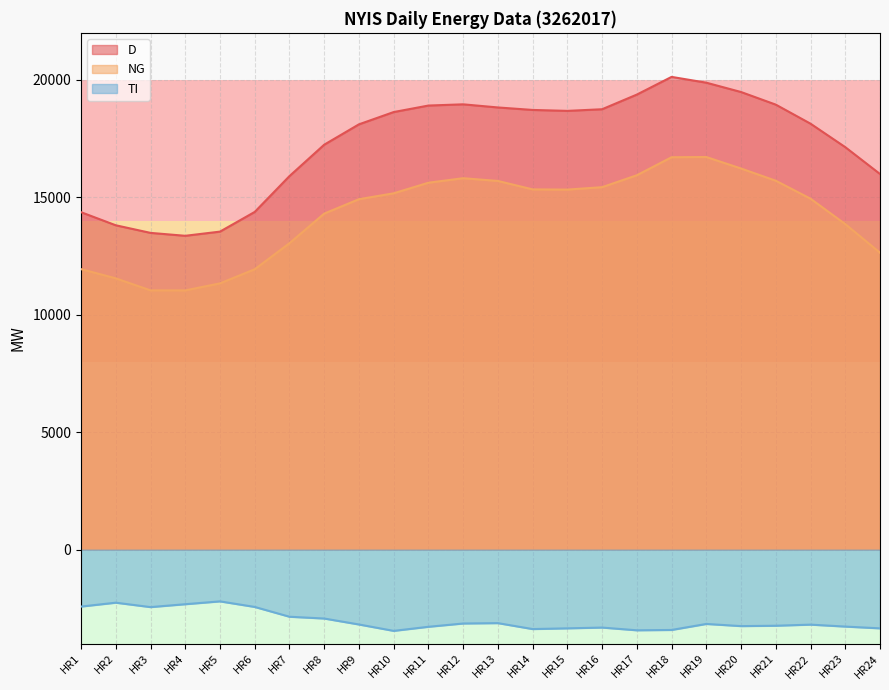

At how many categories does at least one series exceed 10229?

24